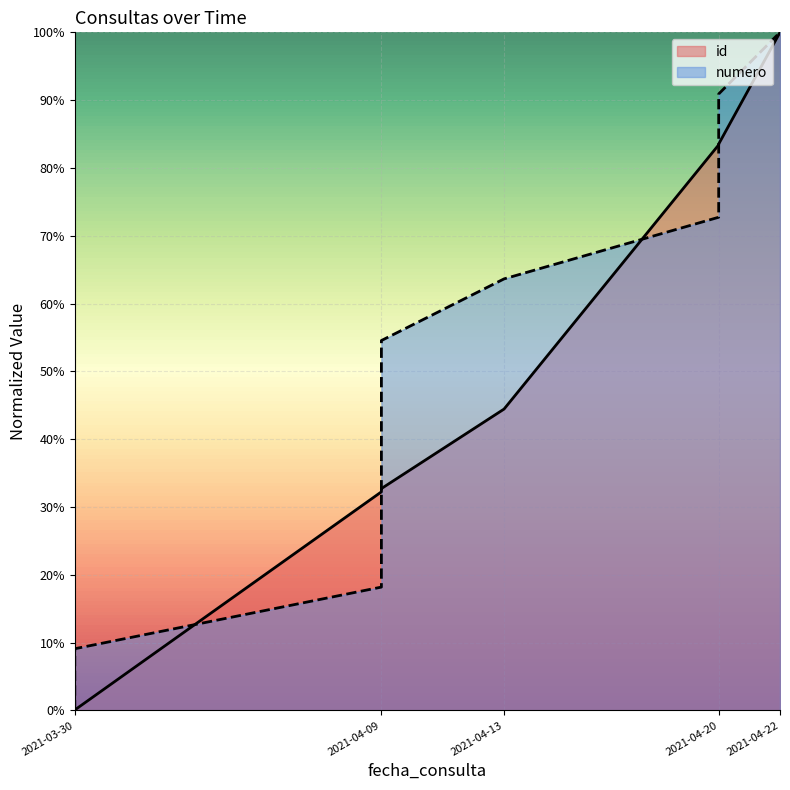

What is the difference between the maximum and second lowest values in the numero series?

0.9